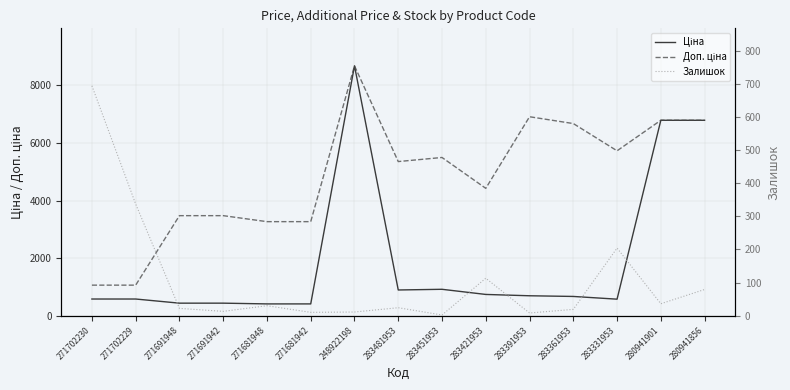

Which series changed the most between 271702230 and 271702229?

Залишок